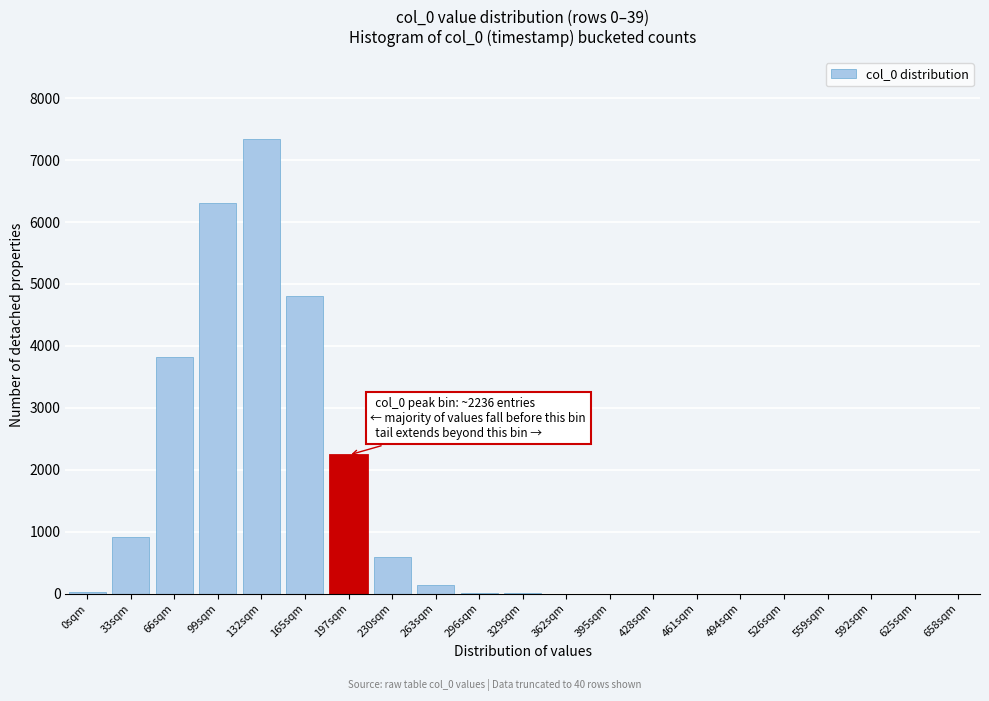

Is it true that the value at 230sqm is 594?

True